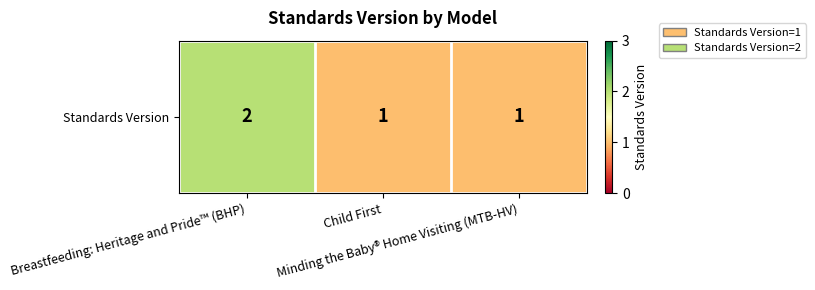

How many series are shown in this chart?

1